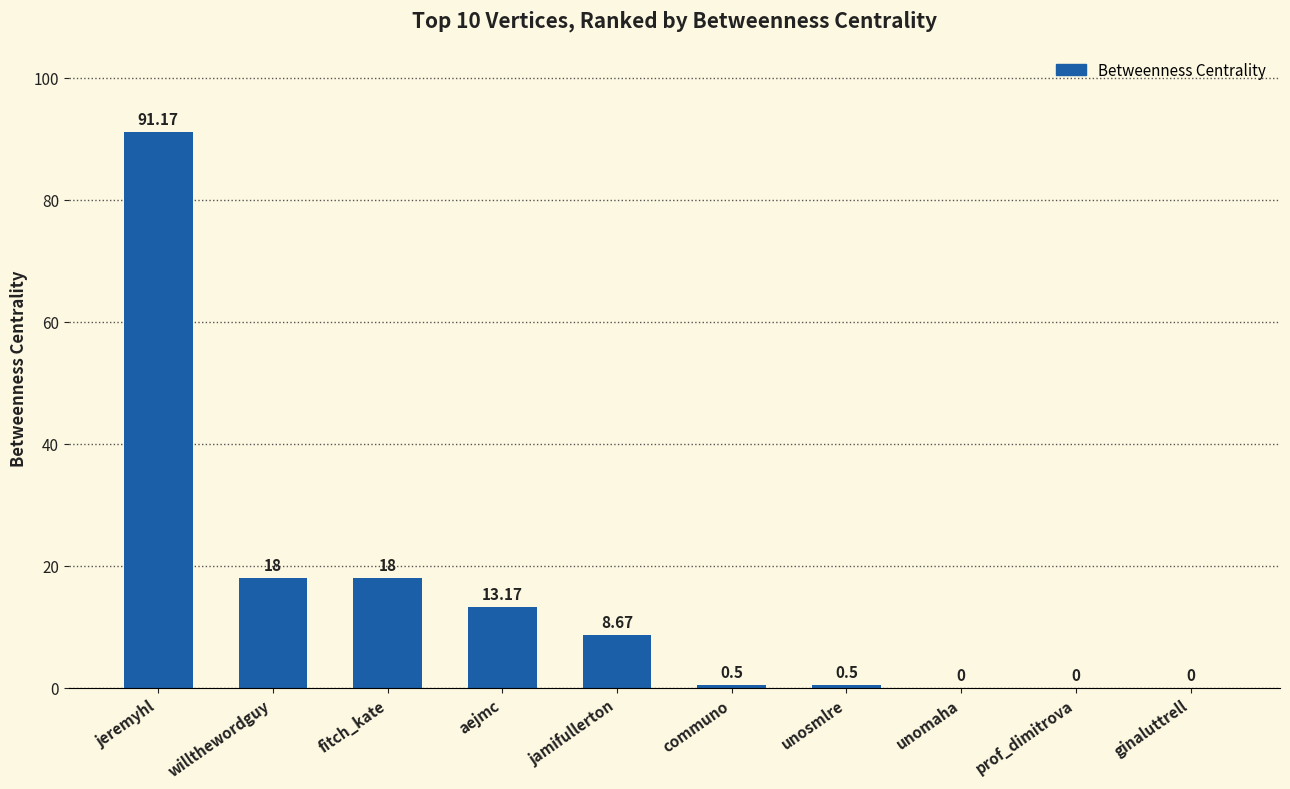

Where does the data first go above 8?

jeremyhl